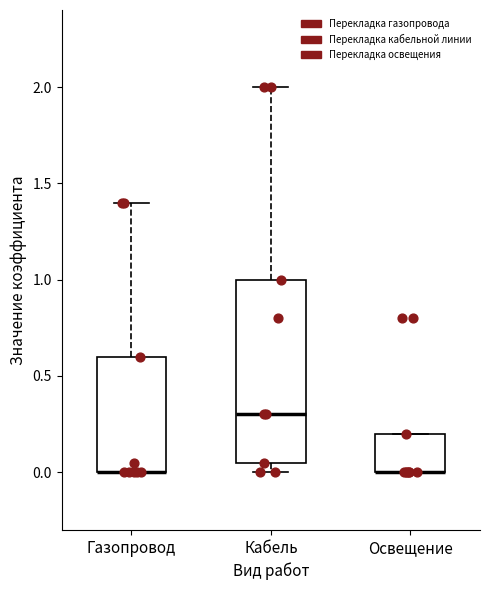

Comparing the boxes themselves (not the whiskers), which one is the tallest?

Кабель